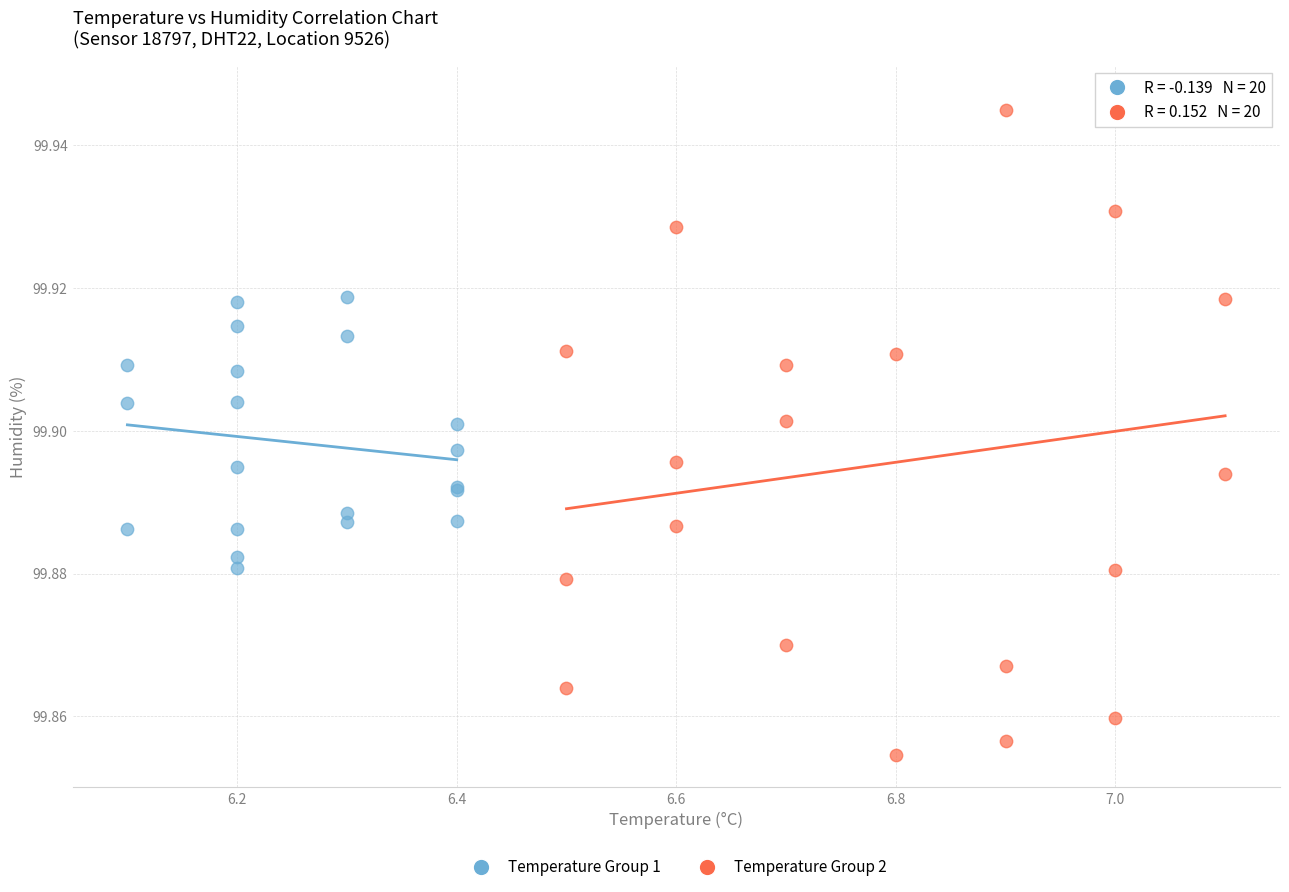

Which series has the widest spread of Y values?

Temperature Group 2